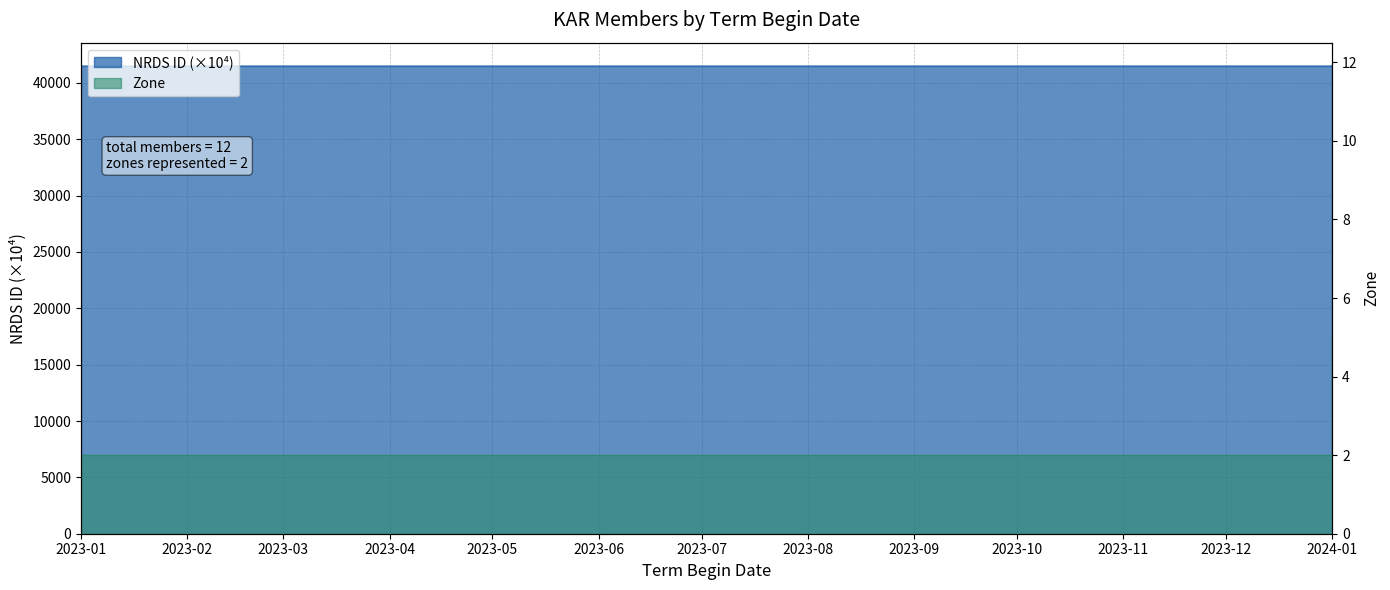

What is the label of the 8th point from the left?

2024-01-01